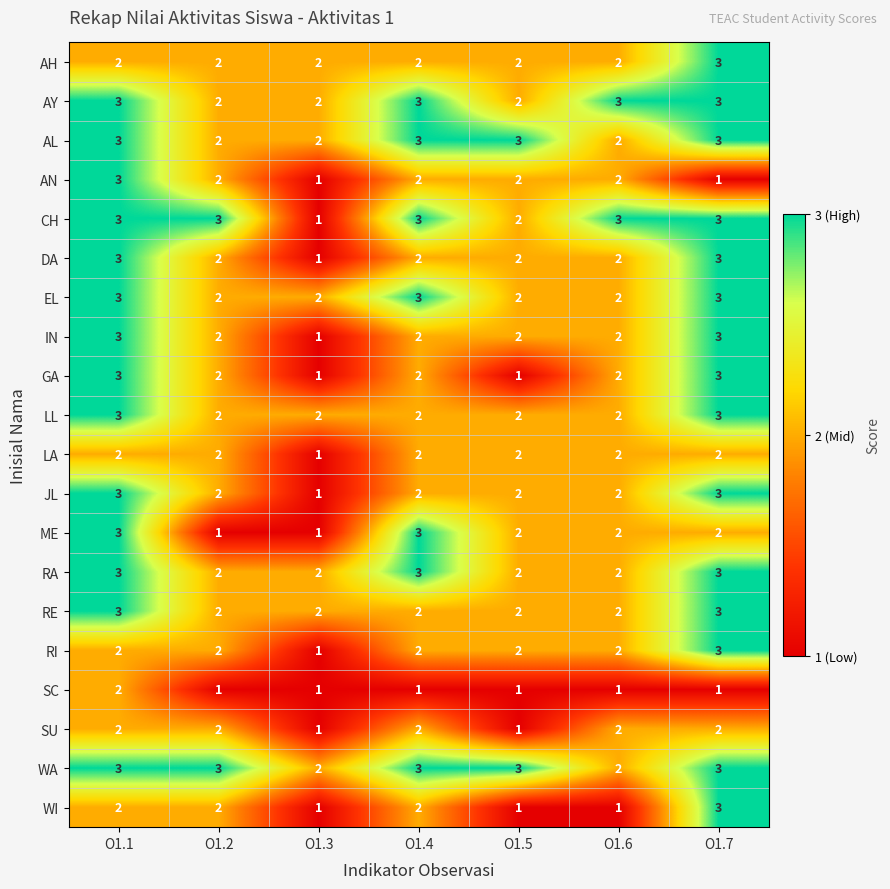

What is the highest value of the RA series?

3